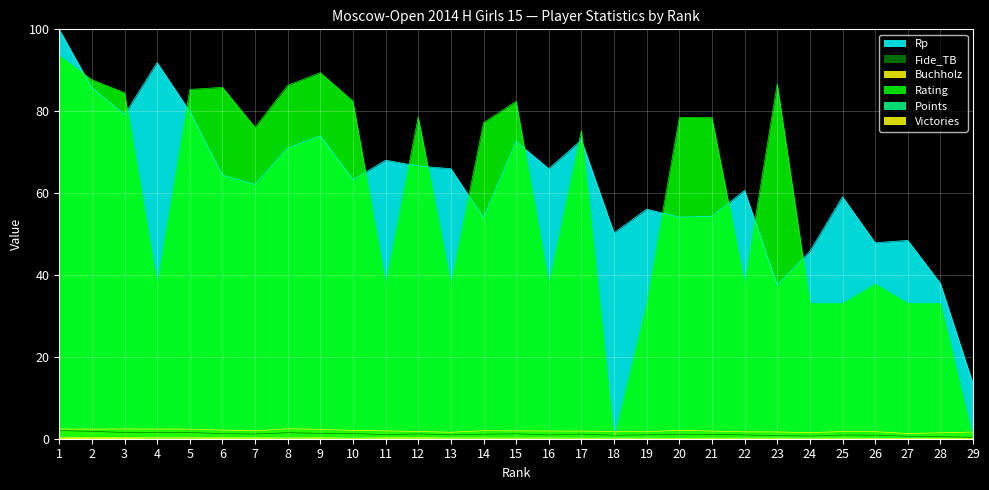

At which category is the sum across all series the highest?

1